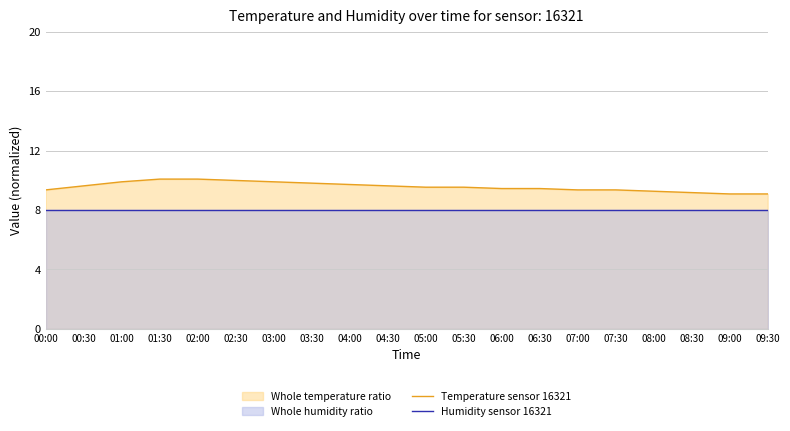

What is the difference between the second highest and second lowest values in the Temperature sensor 16321 series?

1.0